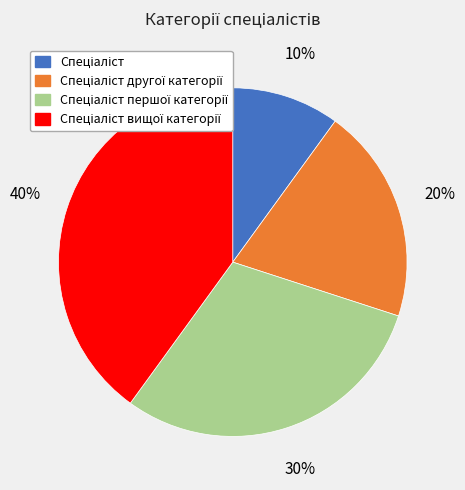

To the nearest percent, what is the average slice percentage?

25%